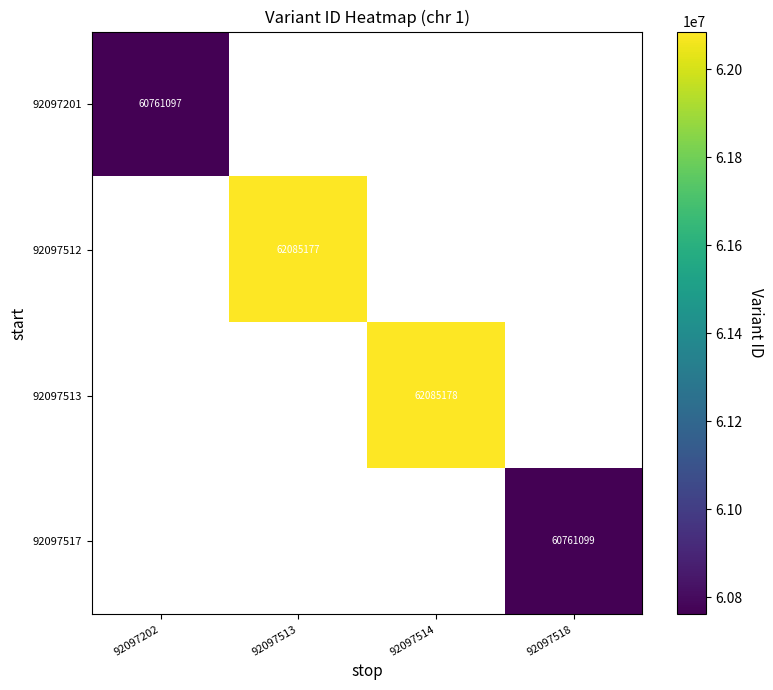

How many data points does each series have?

4